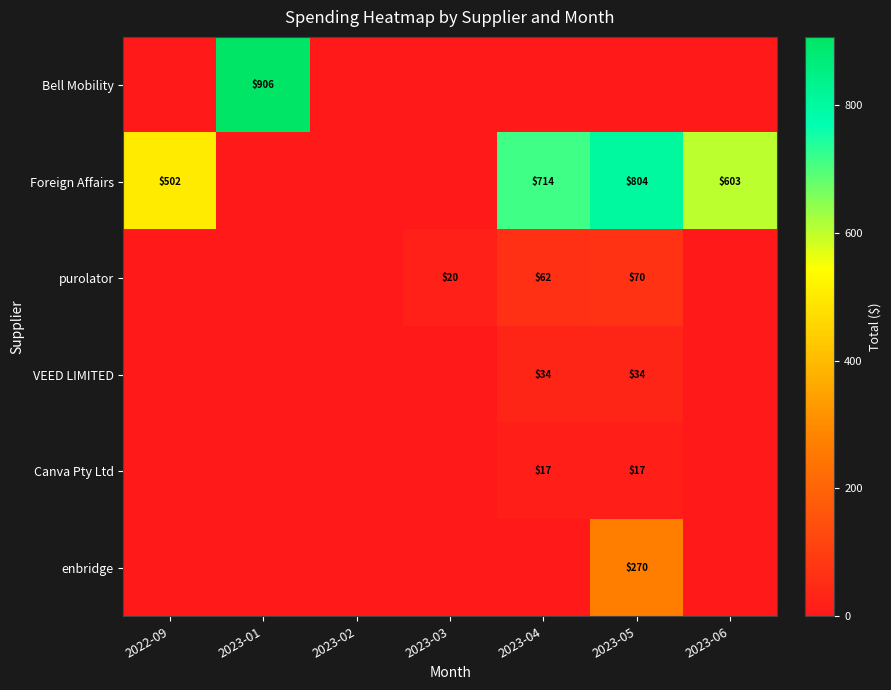

The value of Foreign Affairs at 2023-04 is 1040. True or false?

False